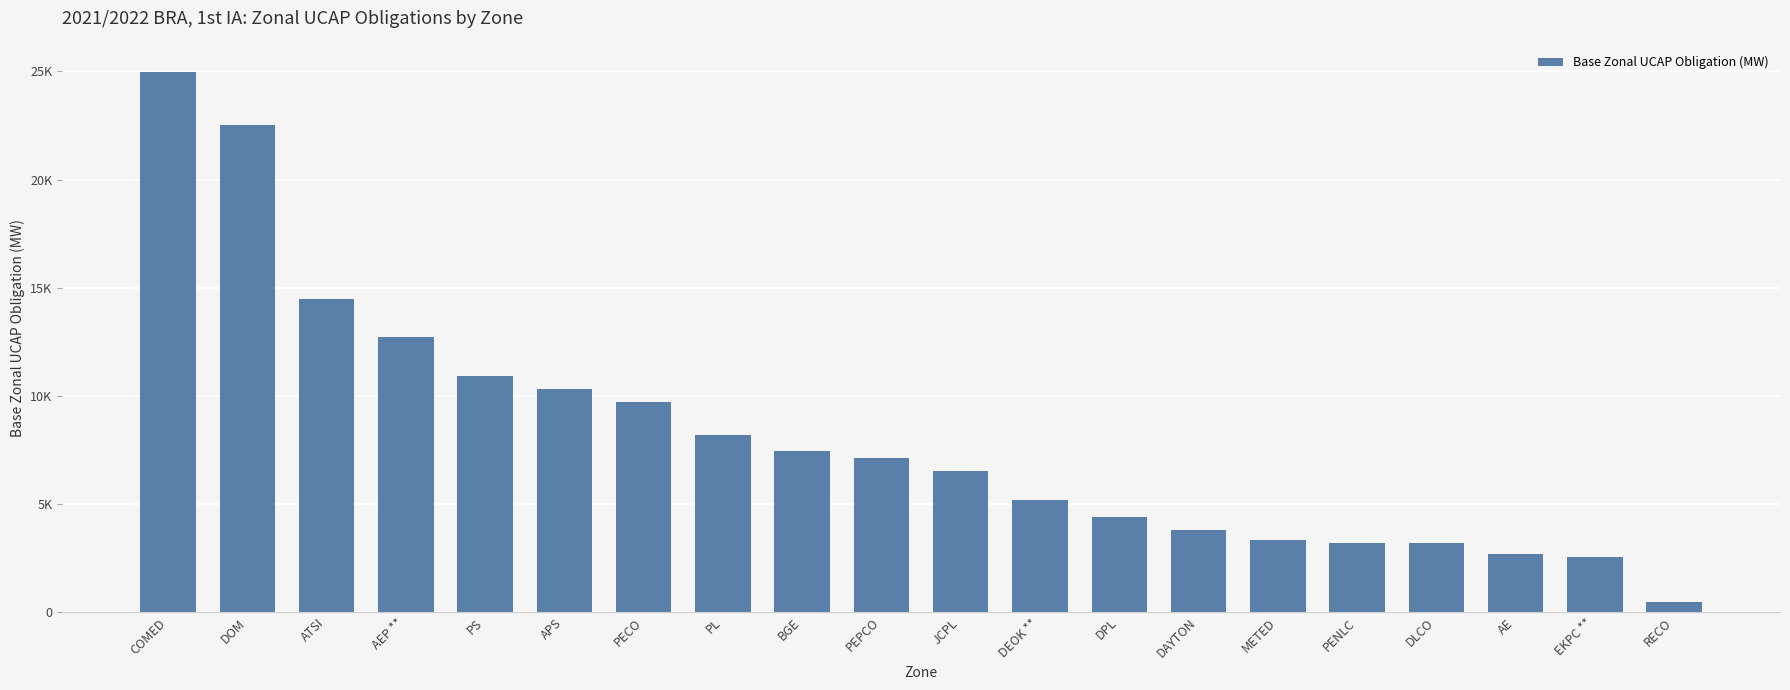

Are the bars horizontal?

No